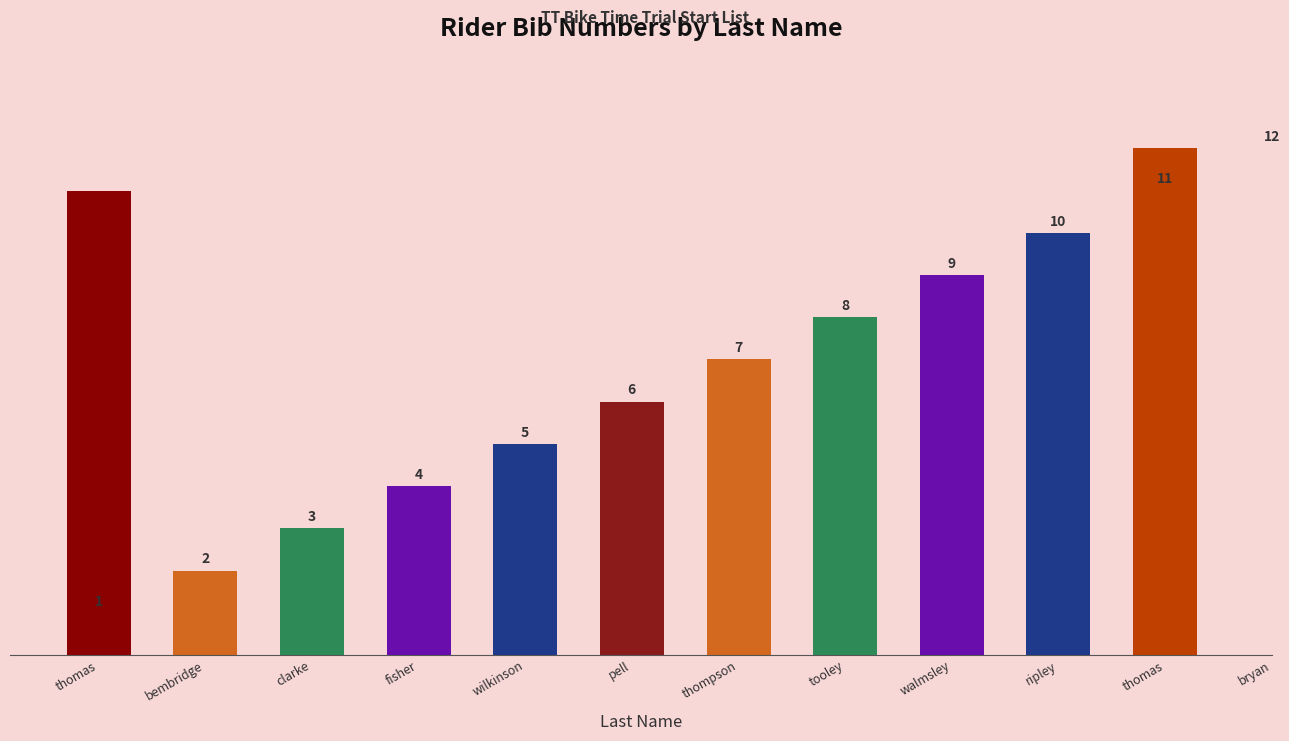

Which category has the highest value across all series?

bryan